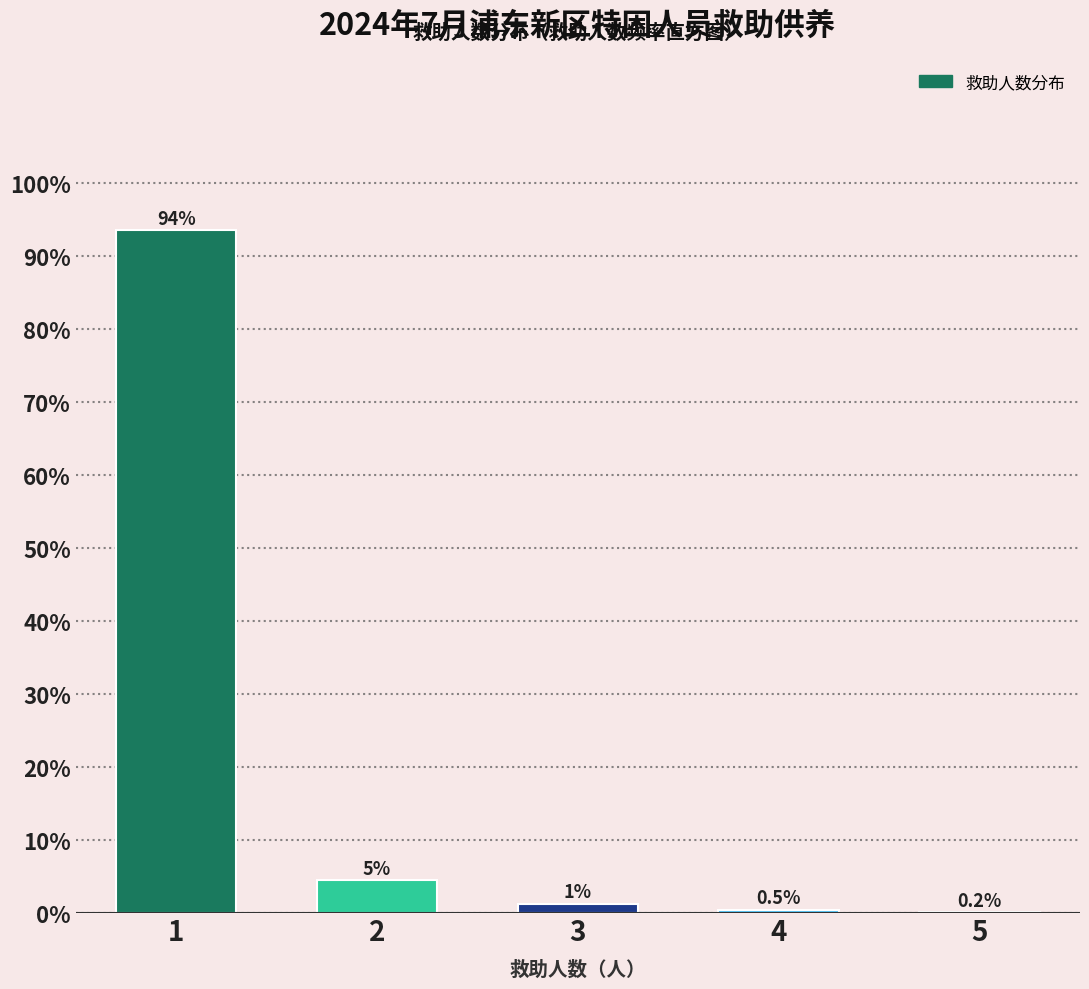

The chart shows a value of 0.2 at 5. True or false?

True